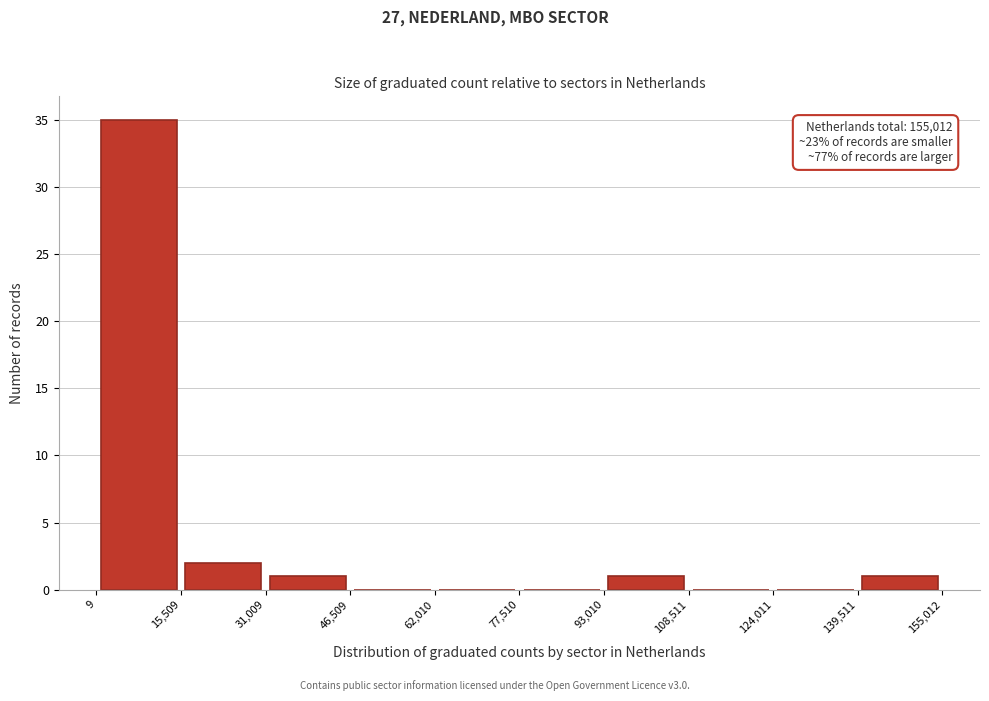

Over which range of the x-axis is the bar tallest?

9 to 15,509